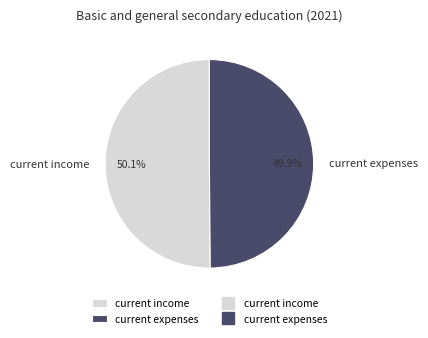

Does any single category account for the majority?

Yes